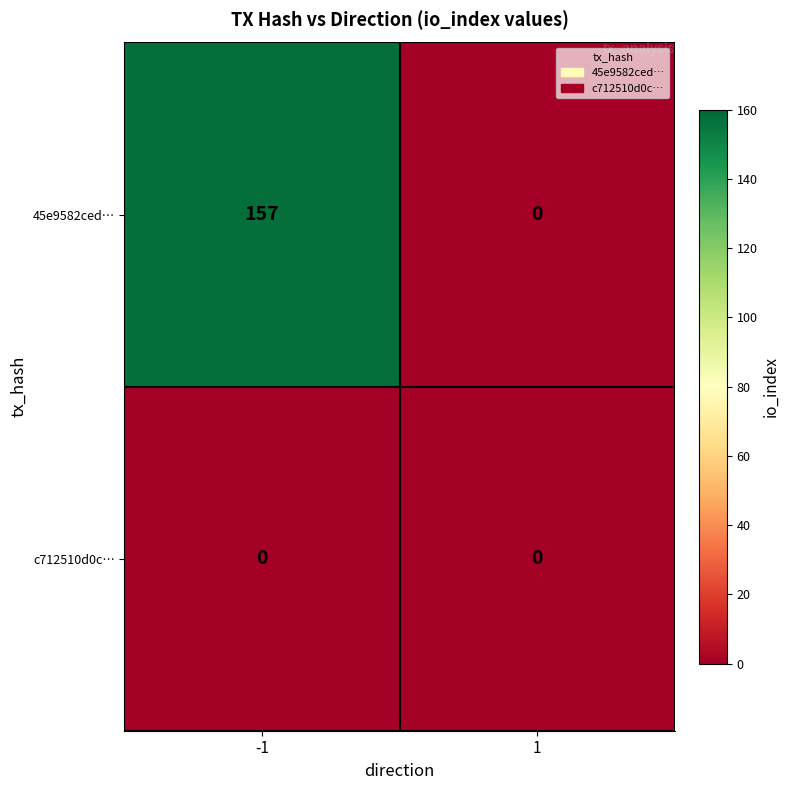

Rank the series by their maximum value, from lowest to highest.

c712510d0c…, 45e9582ced…